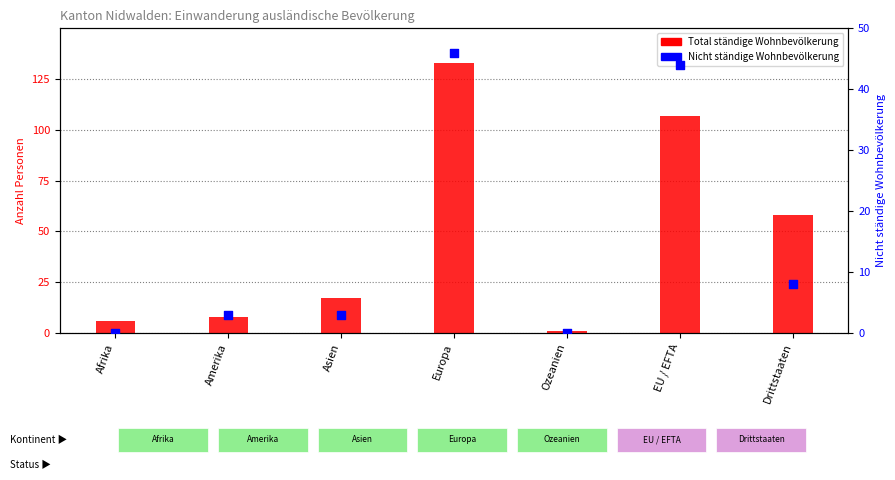

Which series reaches the maximum Y coordinate?

Total ständige